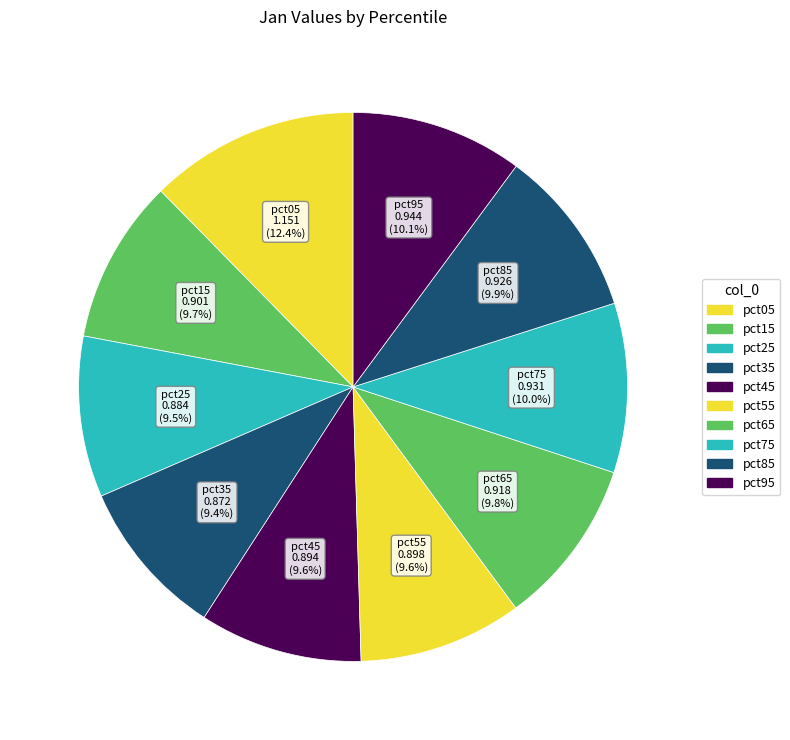

To the nearest percent, what portion does pct85 represent?

10%